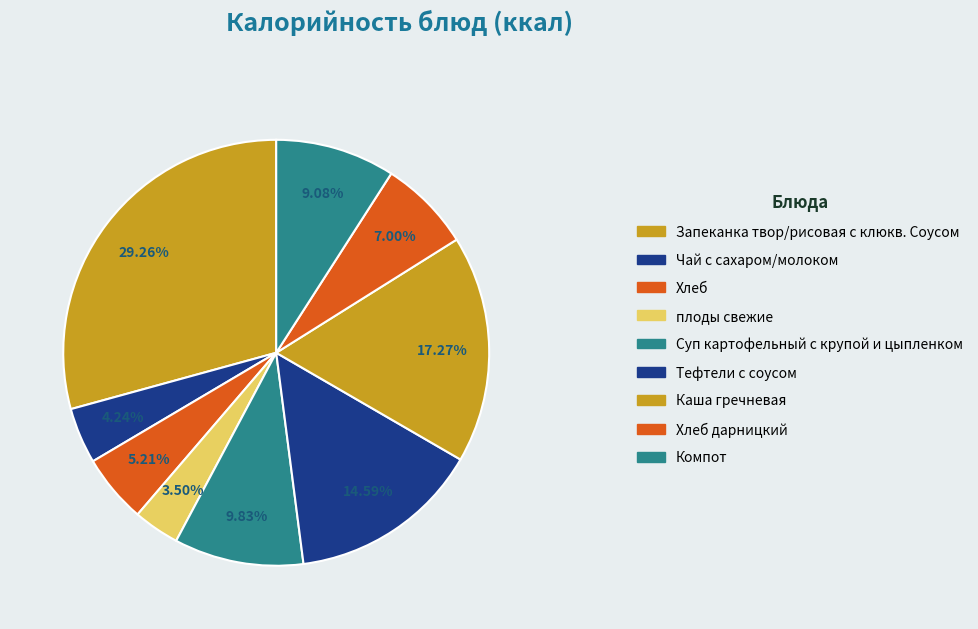

Which category has the biggest portion of the pie?

Запеканка твор/рисовая с клюкв. Соусом